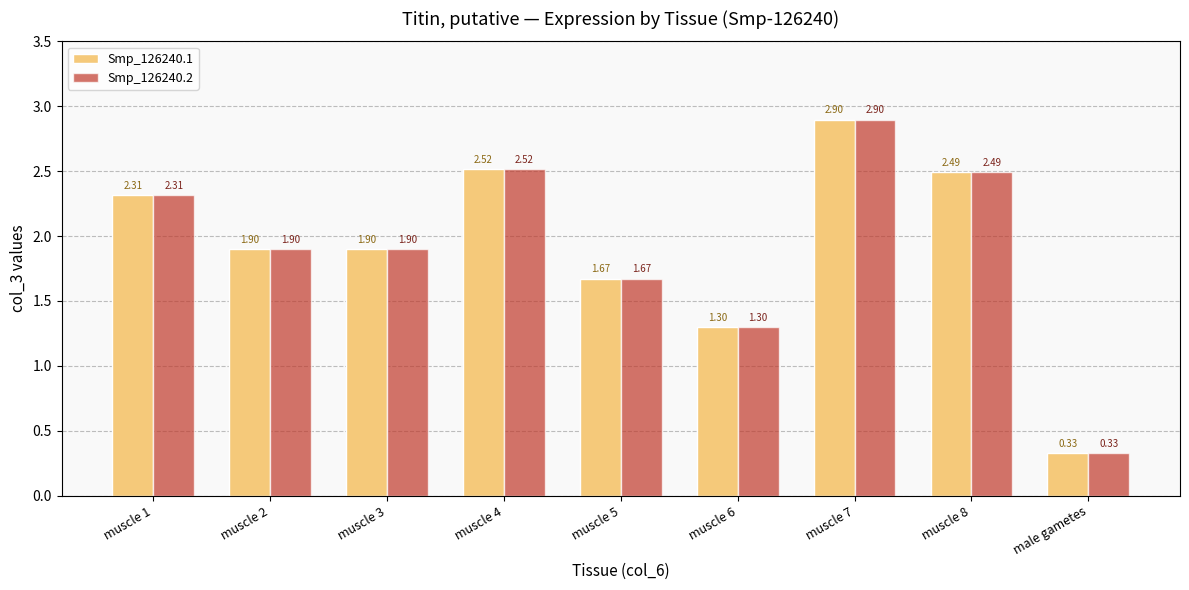

What is the difference between the Smp_126240.2 values at muscle 4 and muscle 6?

1.2